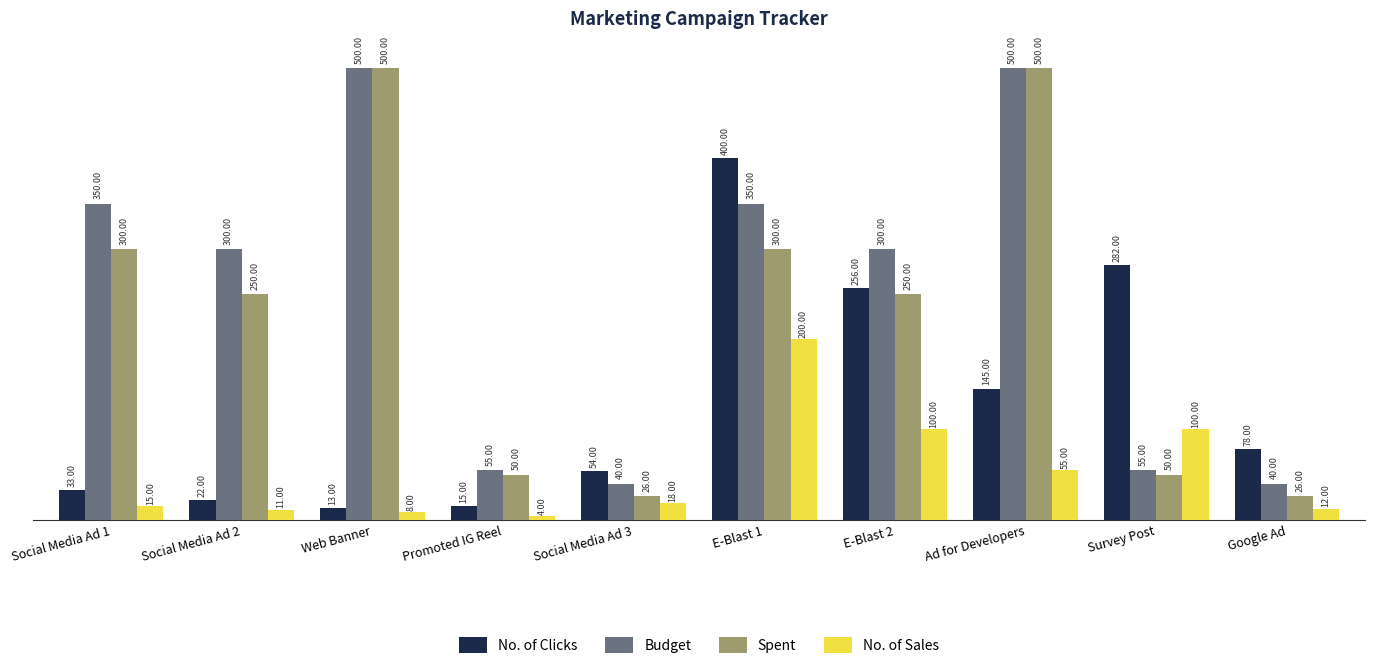

Is the value of No. of Sales at Social Media Ad 3 greater than the value of Spent at Survey Post?

No